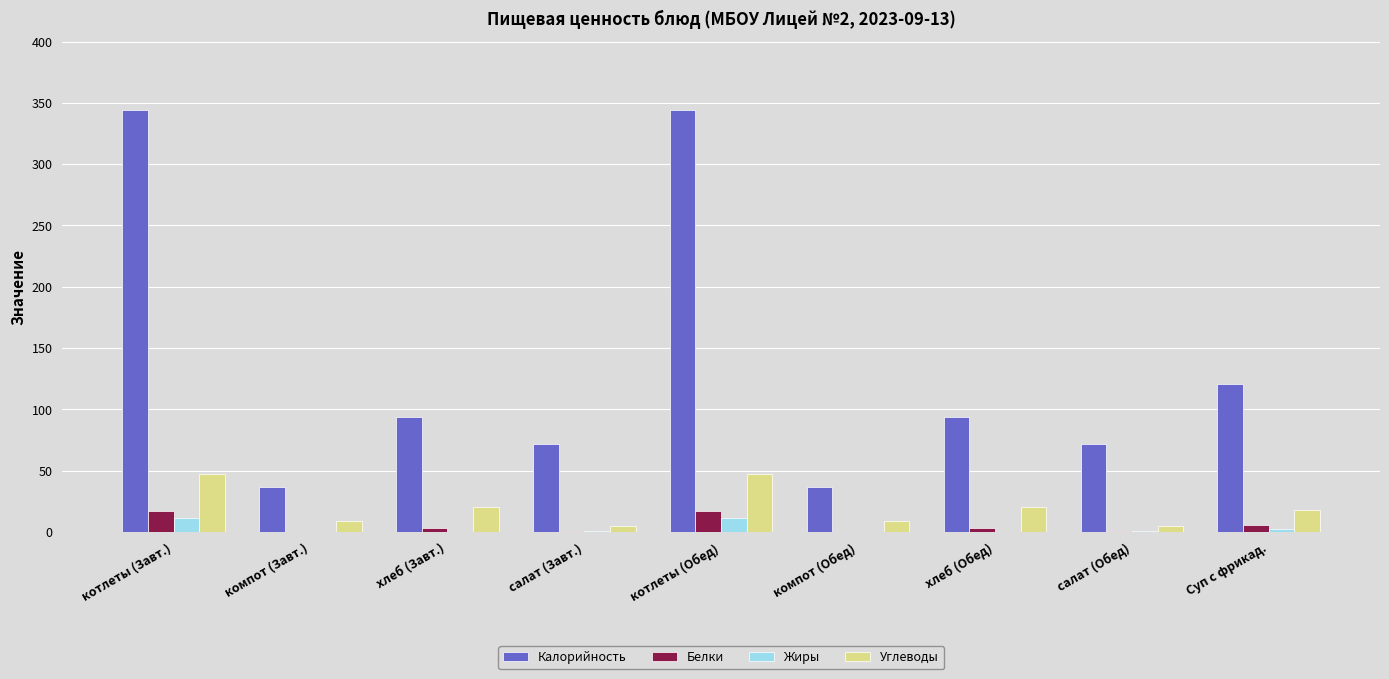

Count the number of categories in the chart.

9